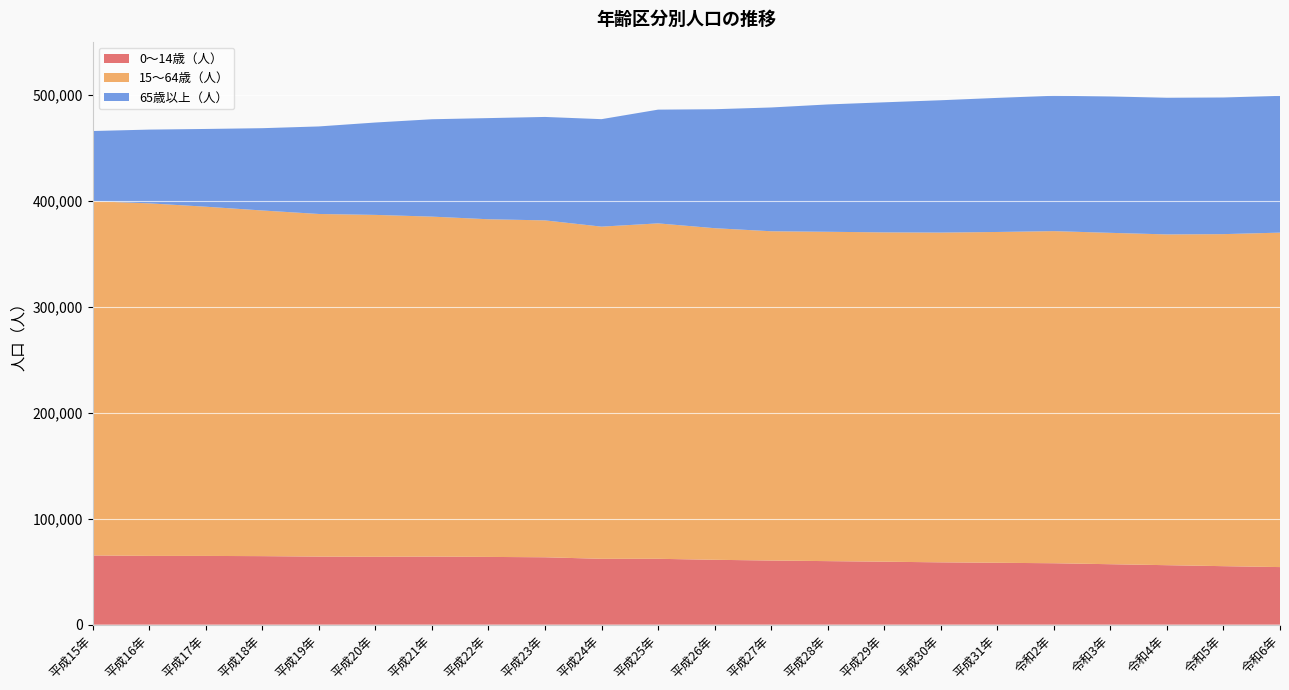

Reading left to right, extract all data points from this chart.

0～14歳（人）: 65307	64887	64855	64652	64214	64047	64228	63922	63579	62132	62139	61209	60511	59950	59404	58803	58386	57954	57035	56113	55193	54329
15～64歳（人）: 334185	332589	329456	326089	323230	322526	320721	318540	317825	313369	316439	312826	310639	310698	310685	311104	312078	313323	312614	312050	313236	315517
65歳以上（人）: 66215	69567	73339	77639	82584	87154	91864	95432	97582	101395	107298	112228	116769	120125	122698	124826	126497	127717	128669	128926	128913	129047